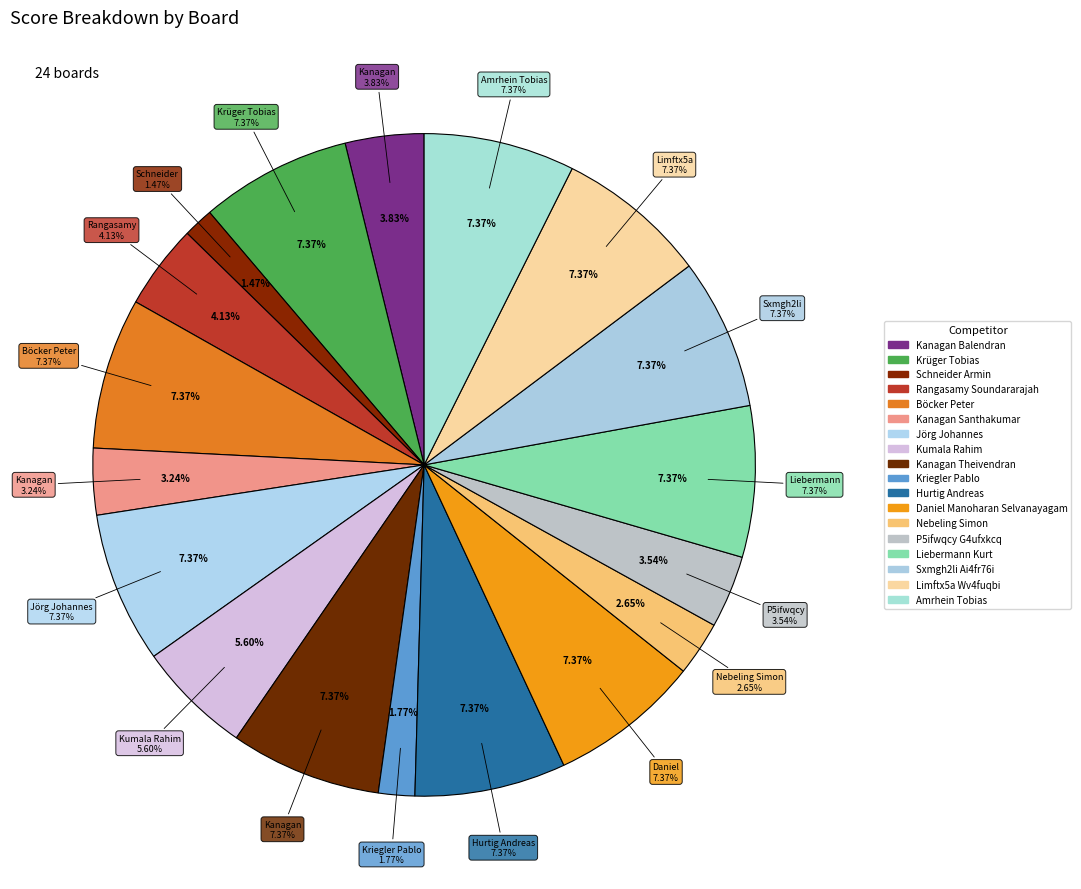

Is it true that Böcker Peter is 1% of the pie?

False